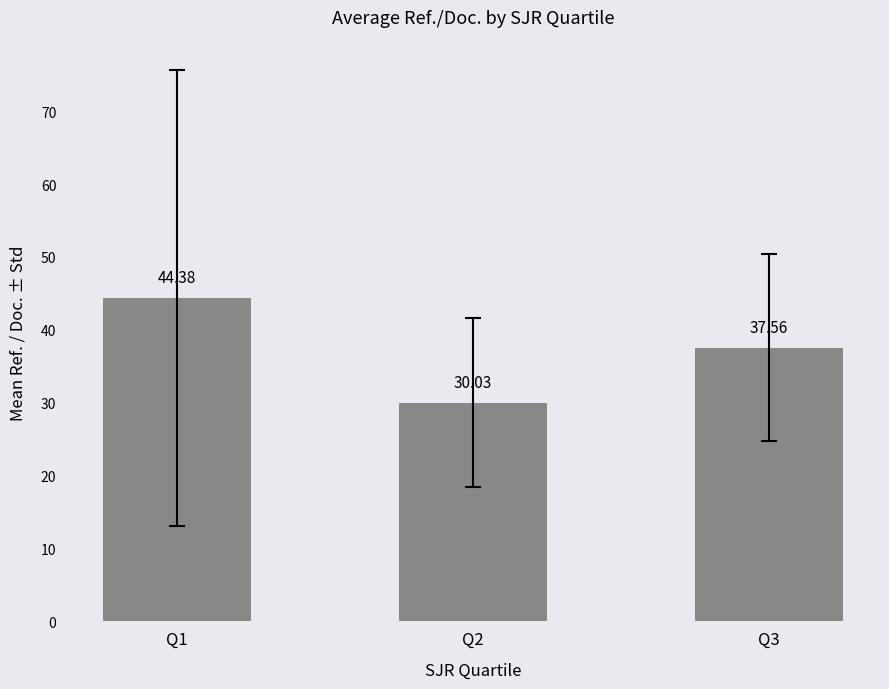

How many values are below 37?

1